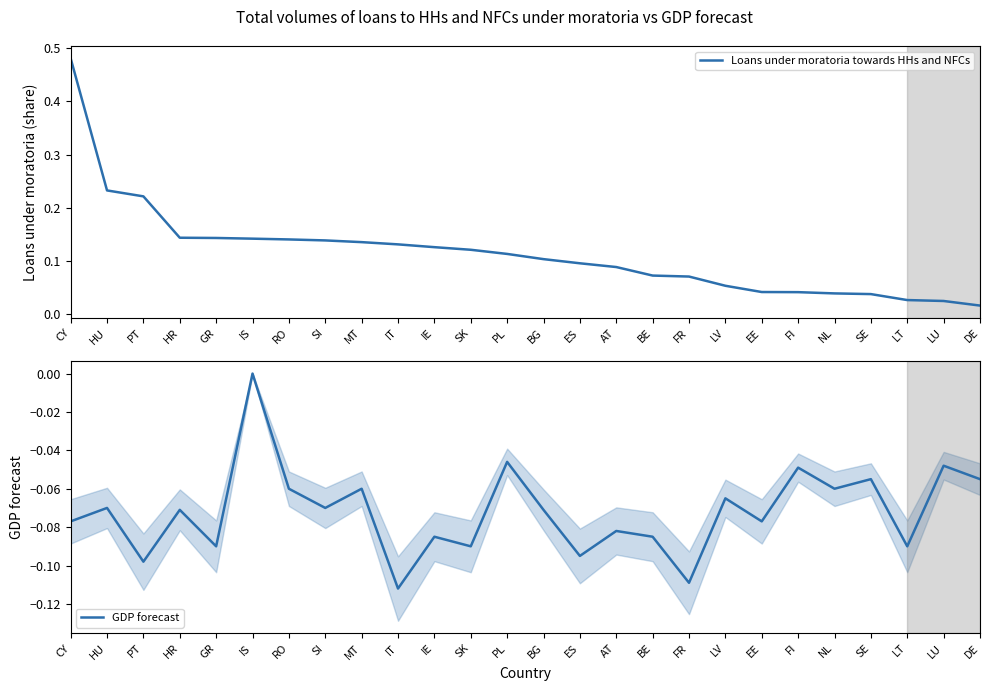

The value of Loans under moratoria towards HHs and NFCs at MT is 0.0. True or false?

False